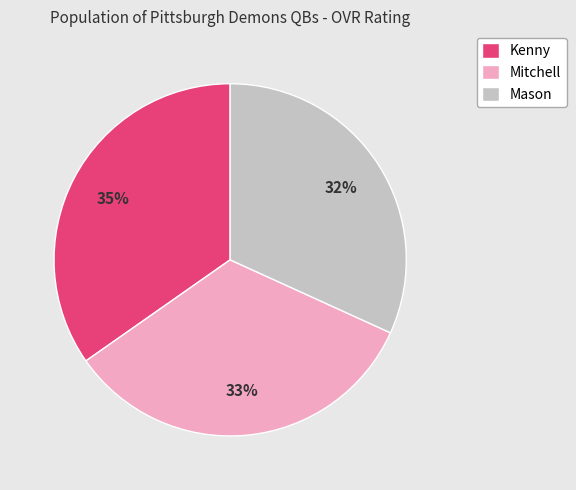

What is the largest slice in the pie chart?

Kenny